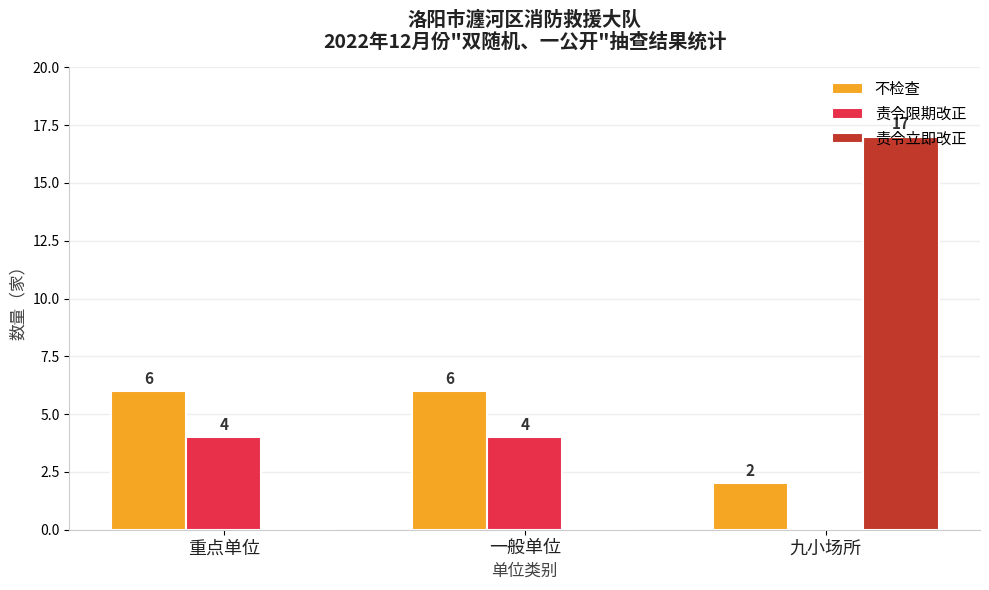

Is it true that 不检查 equals 9 at 一般单位?

False